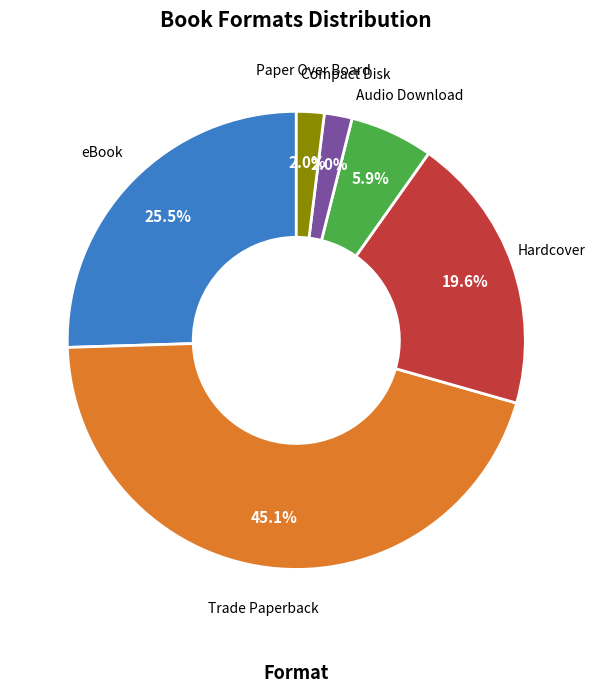

Is Paper Over Board the majority of the pie?

No